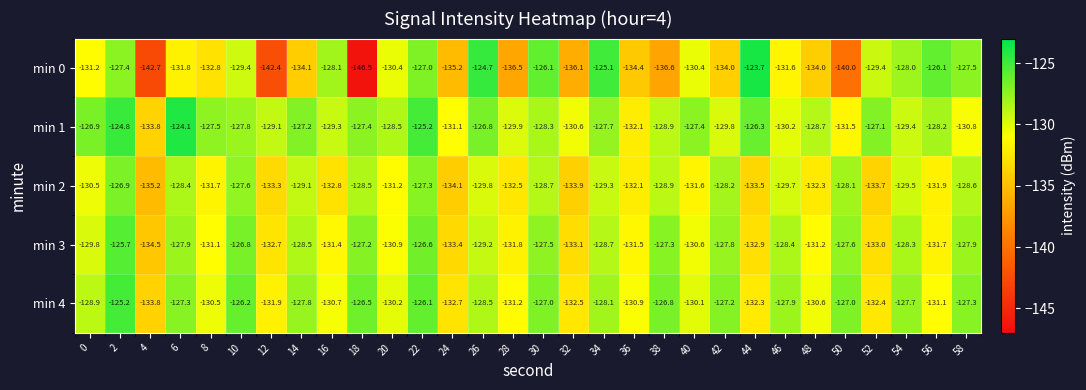

What value does the min 1 series have at 48?

-128.7